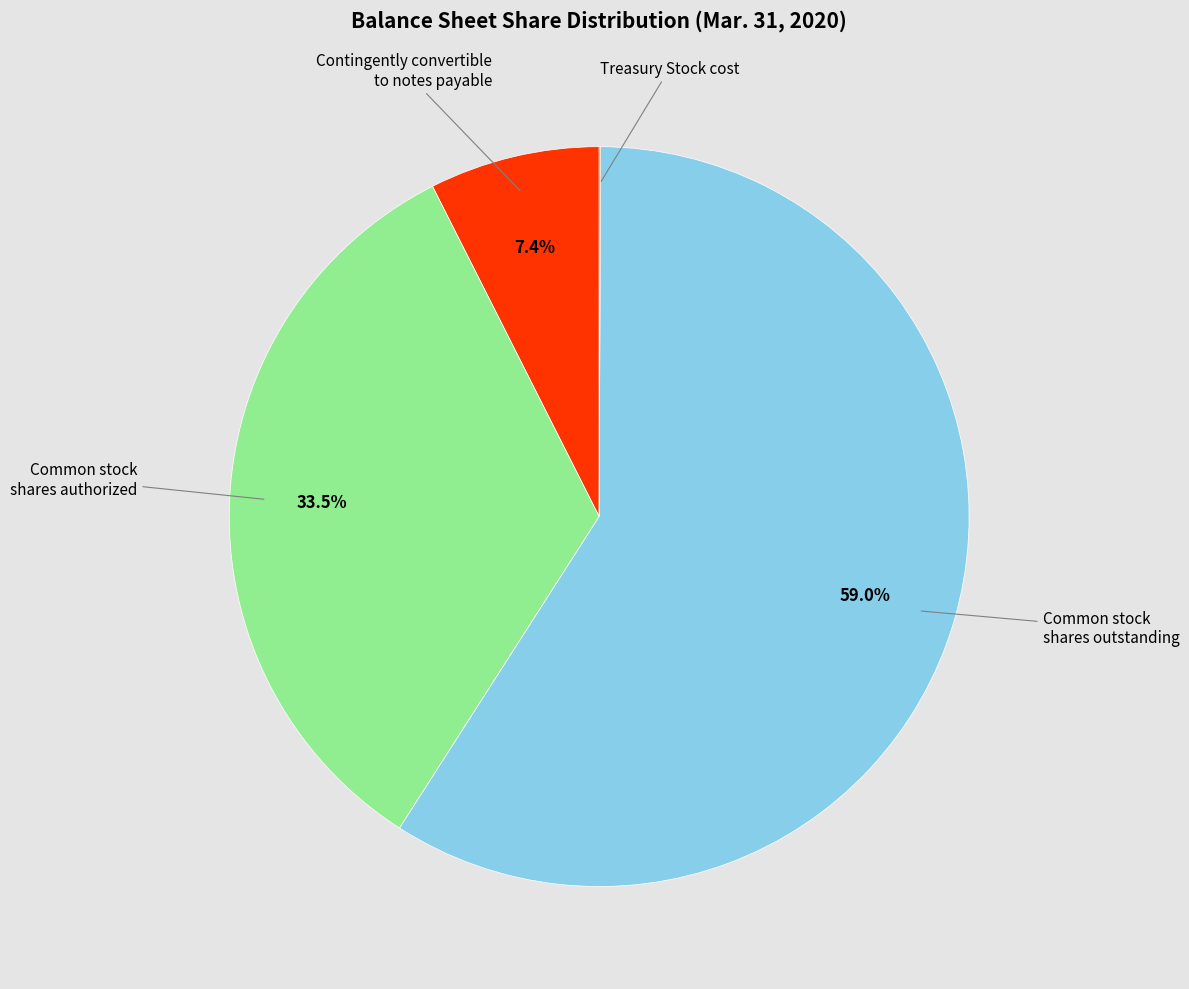

Is there any slice that represents more than half of the pie?

Yes